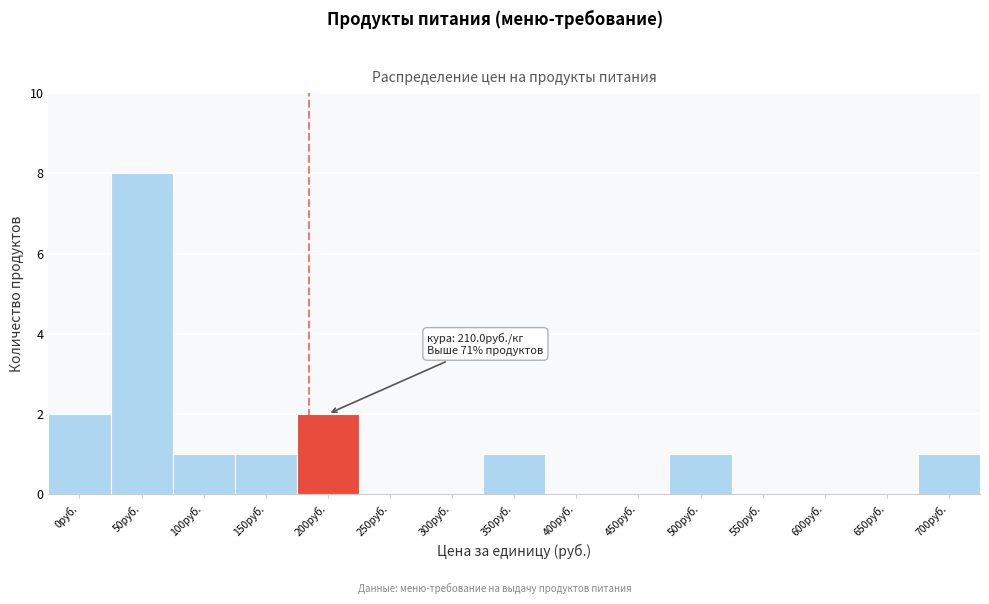

Reading left to right, list all the values displayed in this chart.

0руб.=2	50руб.=8	100руб.=1	150руб.=1	200руб.=2	250руб.=0	300руб.=0	350руб.=1	400руб.=0	450руб.=0	500руб.=1	550руб.=0	600руб.=0	650руб.=0	700руб.=1